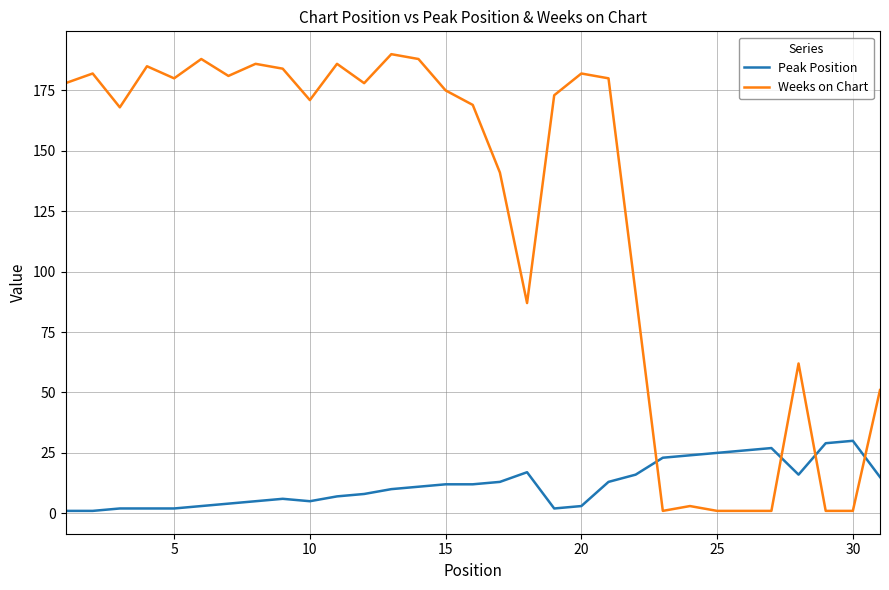

List the series in order of their overall mean, highest first.

Weeks on Chart, Peak Position